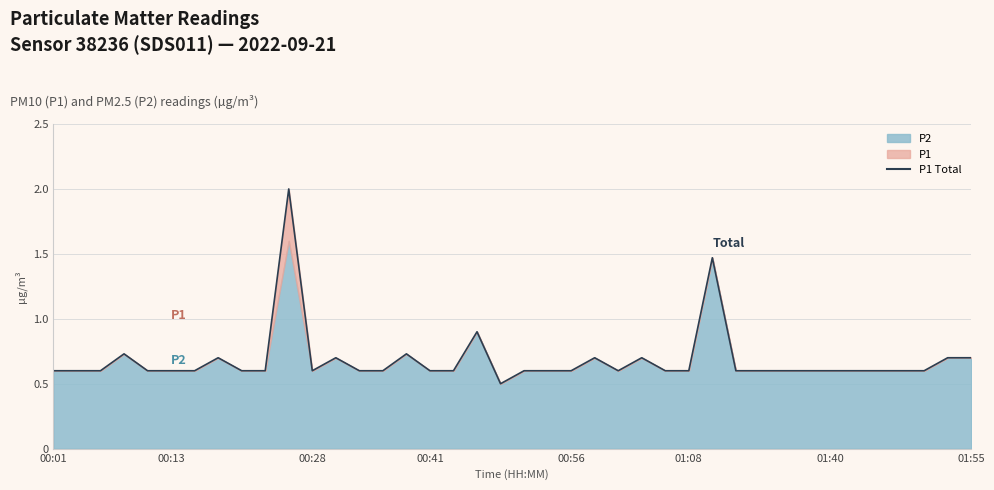

What is the difference between the second highest and minimum values?

1.0